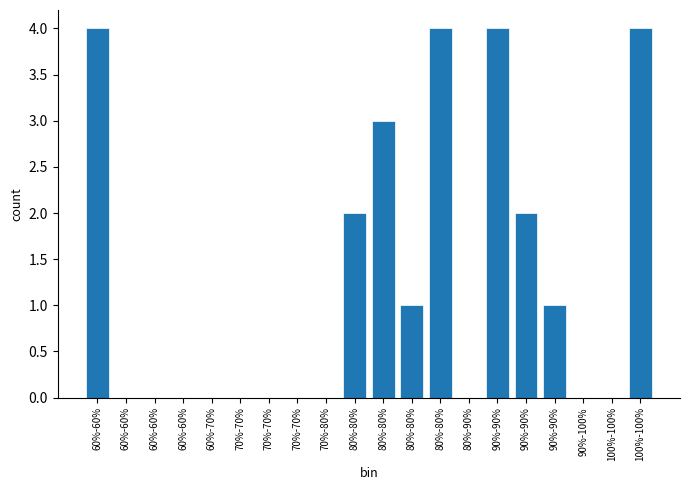

Are the bars horizontal?

No